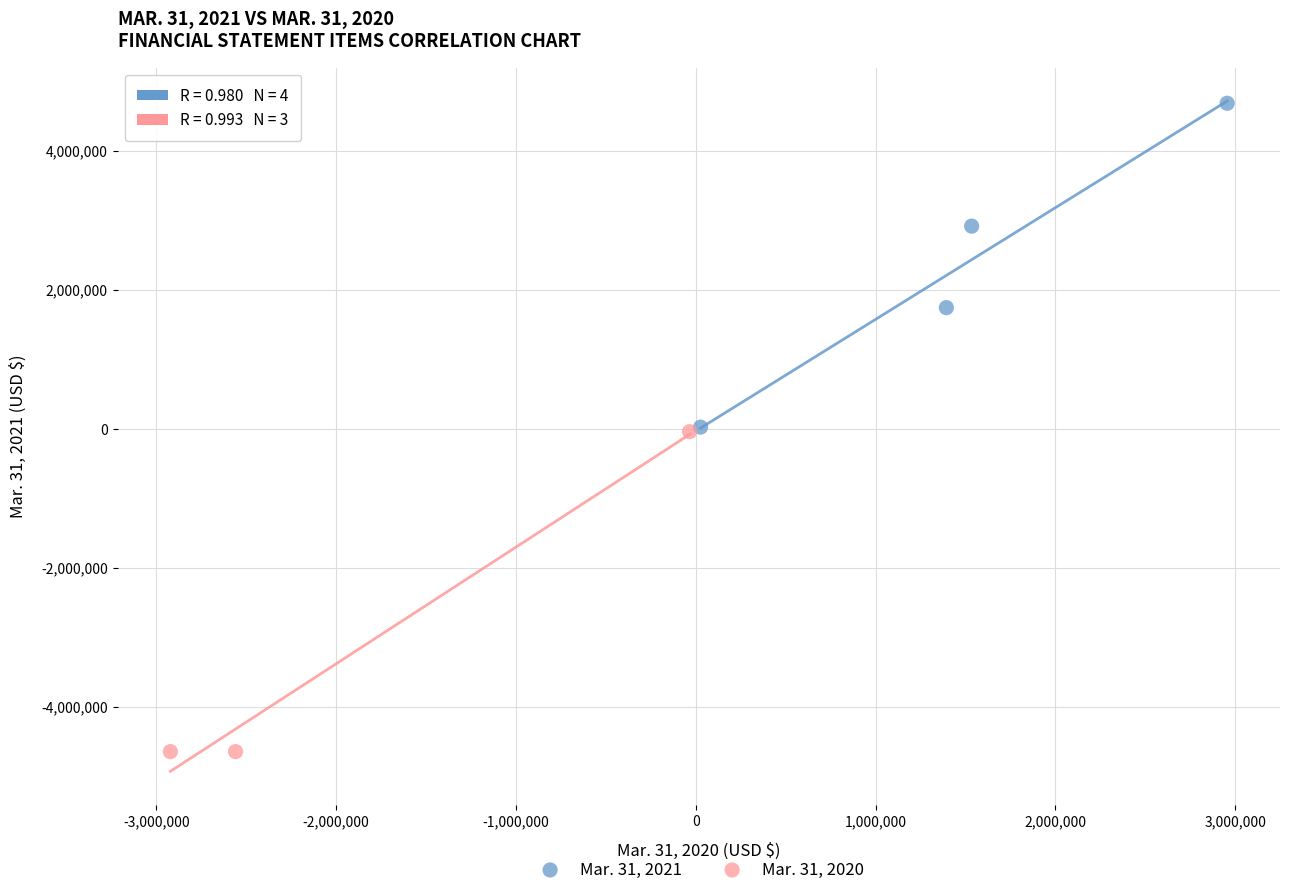

Which series contains the highest Y value?

Mar. 31, 2021